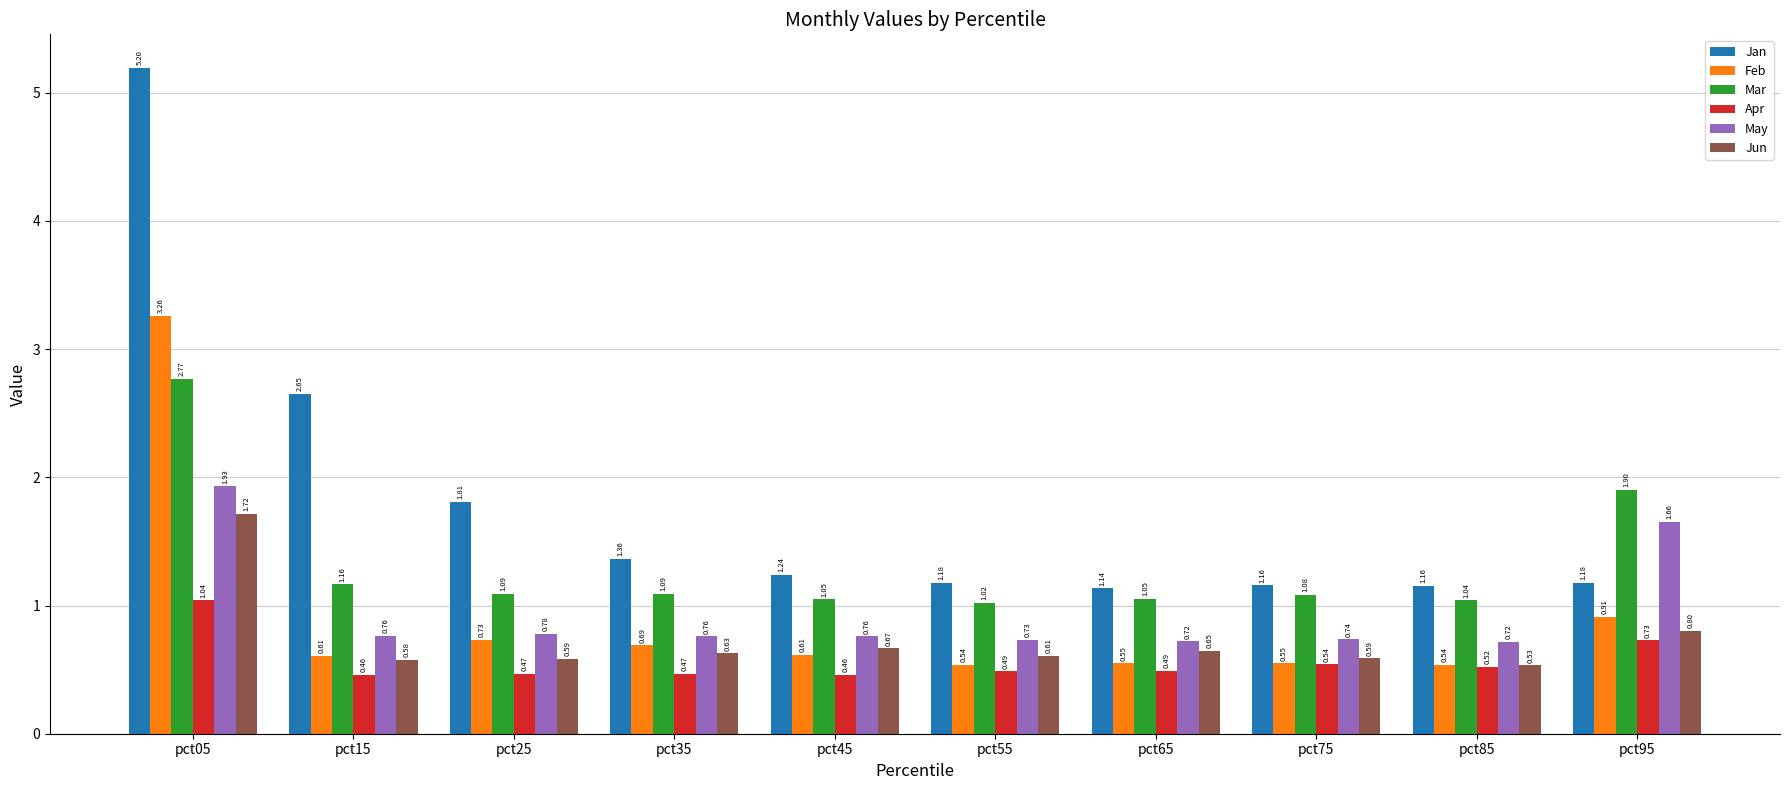

What are all the series names shown in the legend?

Jan, Feb, Mar, Apr, May, Jun